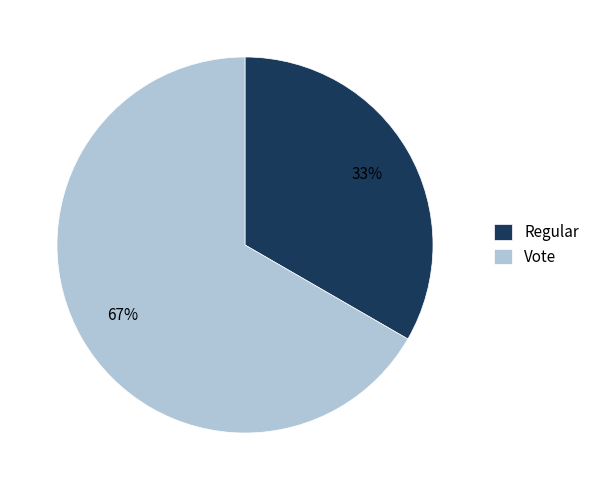

To the nearest percent, what is the average slice percentage?

50%